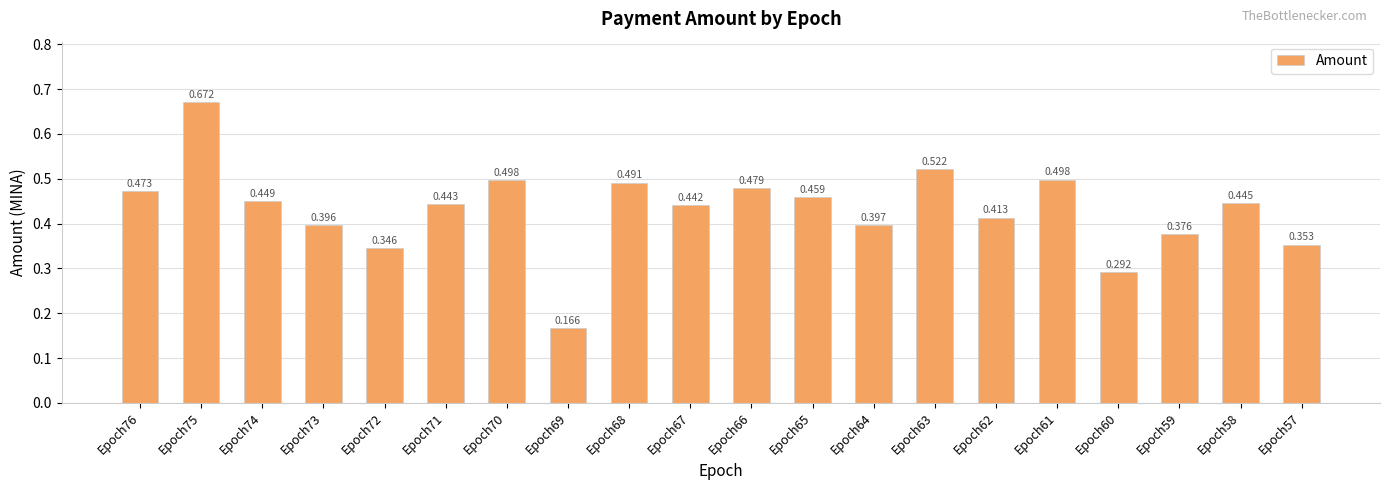

Reading left to right, what are all the values shown in this chart?

0.5	0.7	0.4	0.4	0.3	0.4	0.5	0.2	0.5	0.4	0.5	0.5	0.4	0.5	0.4	0.5	0.3	0.4	0.4	0.4